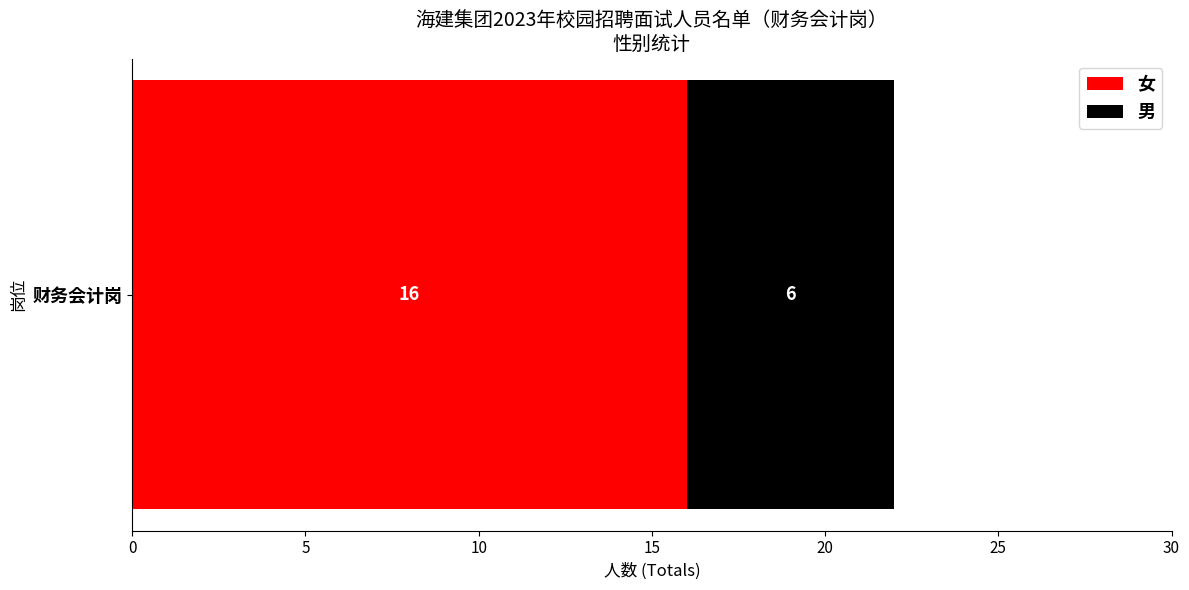

Is it true that 女 equals 16 at 财务会计岗?

True